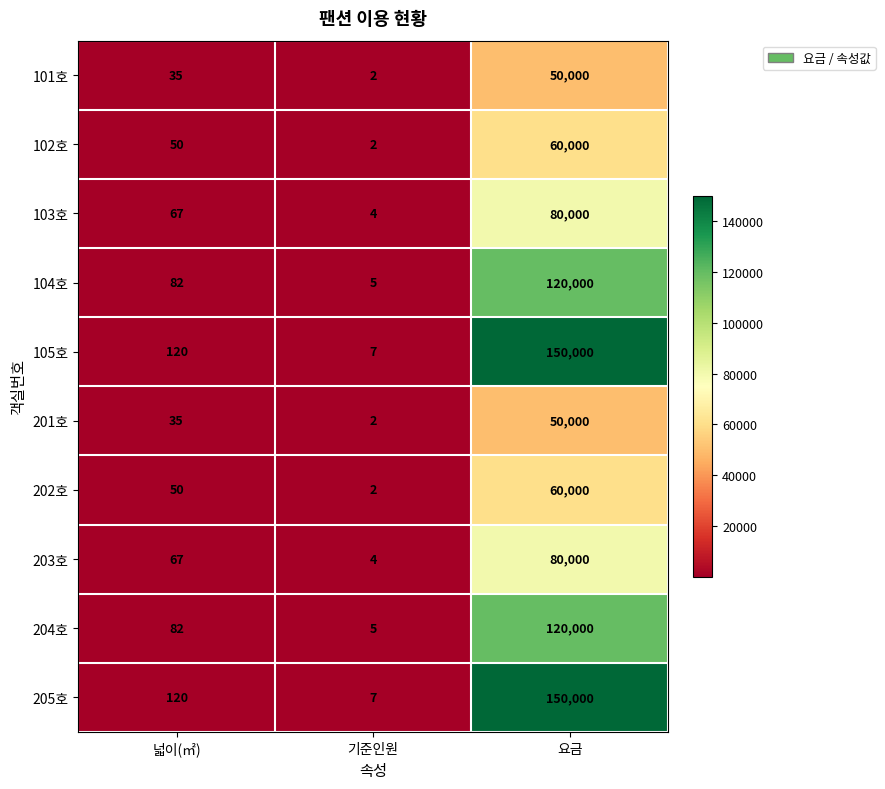

Which category has the lowest value across all series?

기준인원